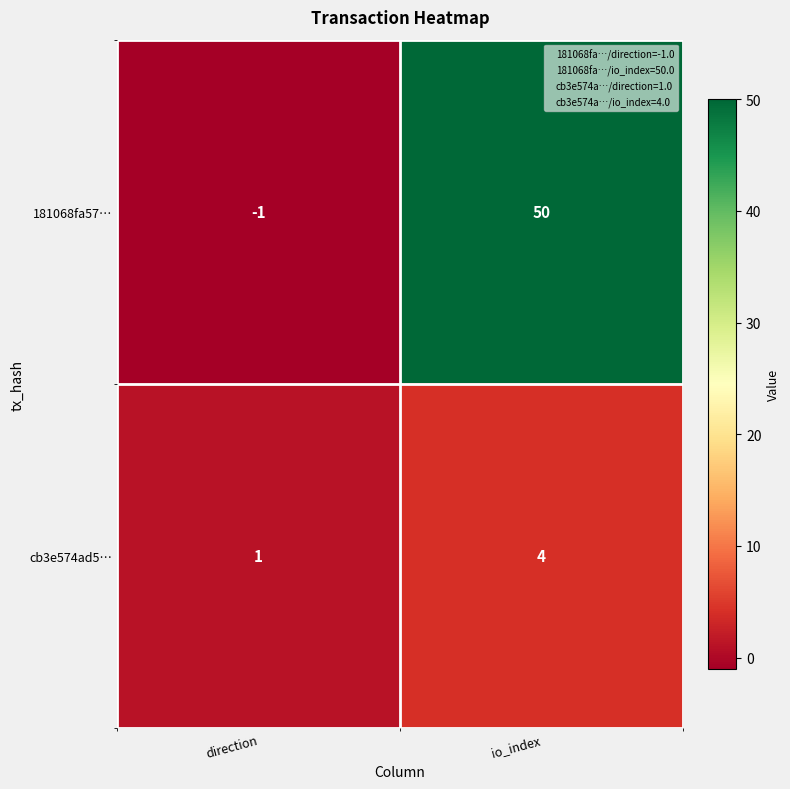

Which series has the widest spread of values?

181068fa57…